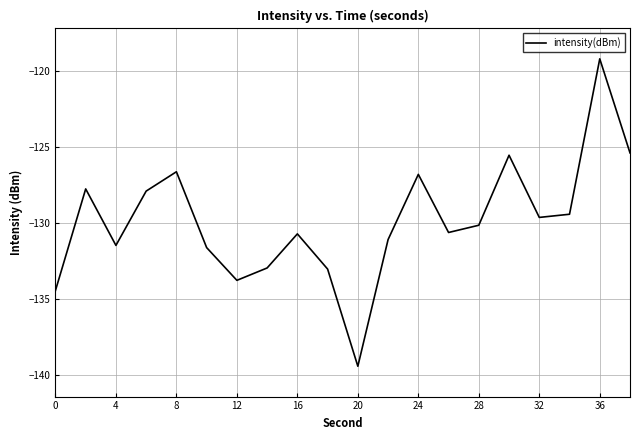

What is the difference between the maximum and minimum values?

20.3